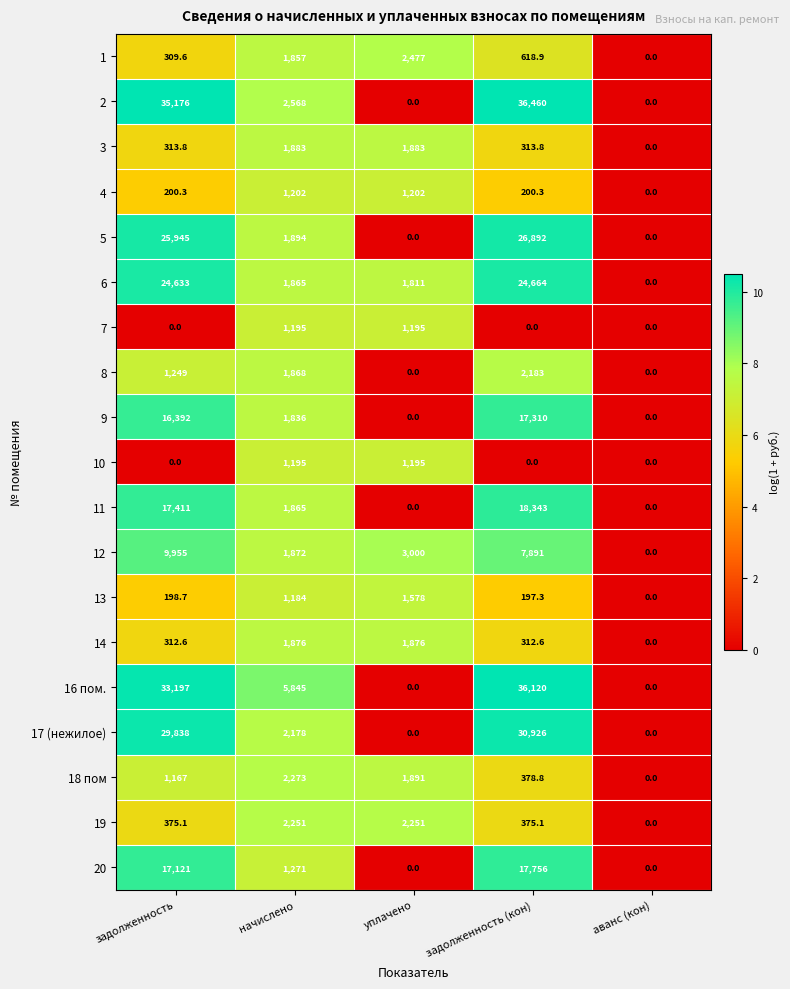

Which series has the largest total across all categories?

16 пом.